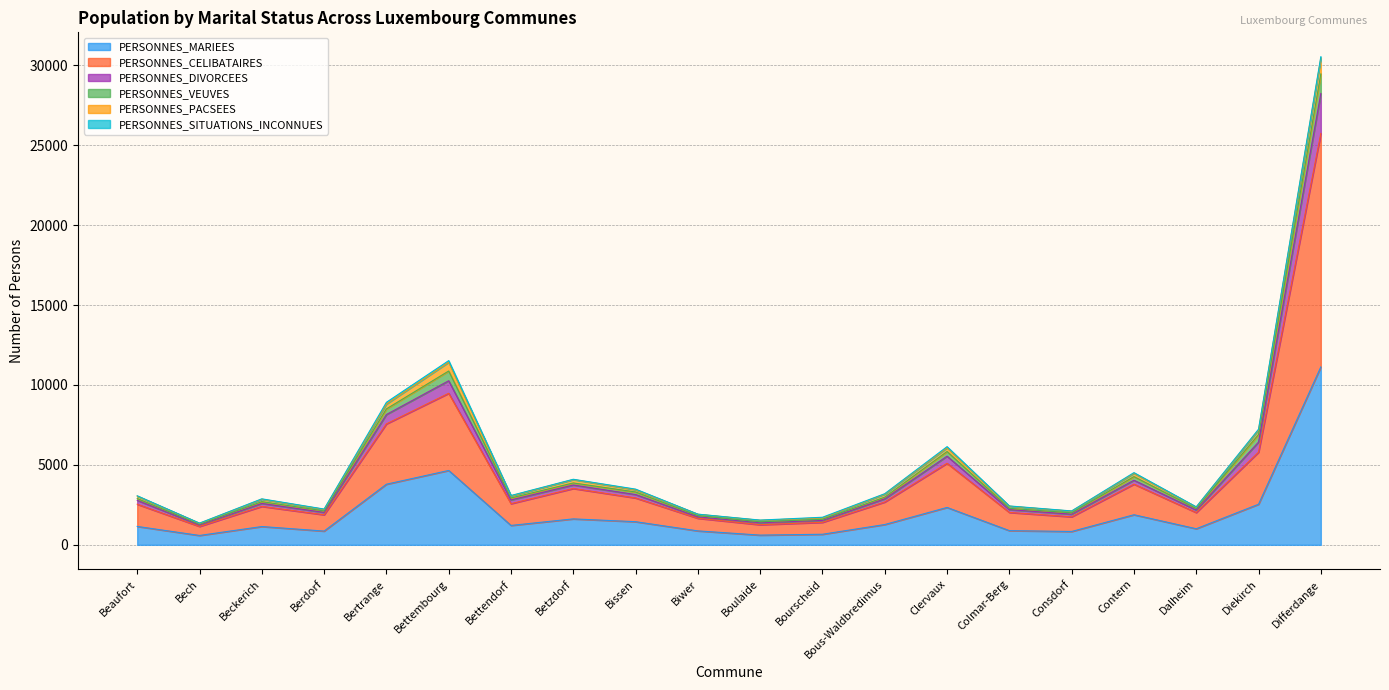

Does the chart have visible grid lines?

Yes